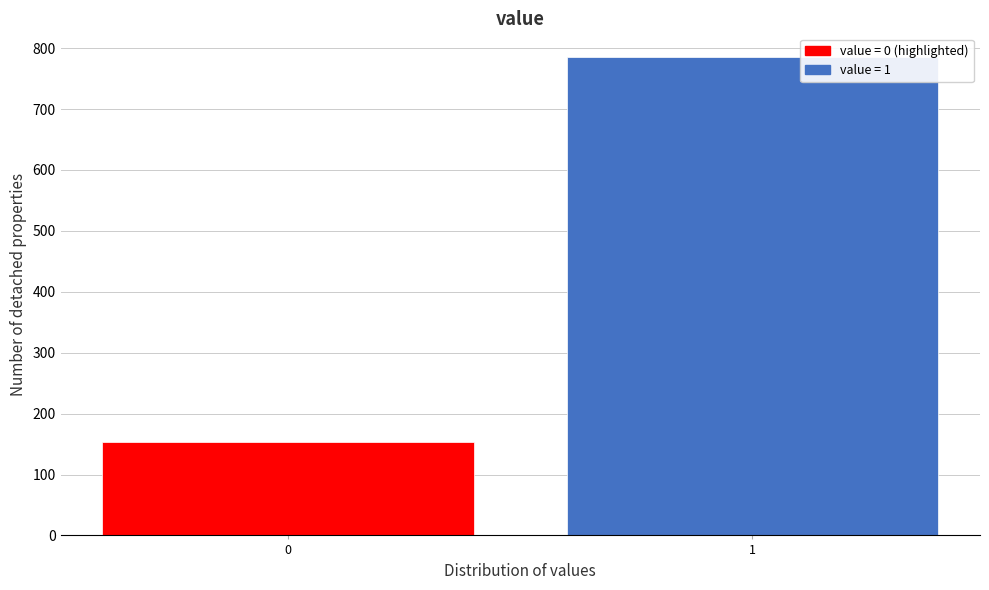

Reading left to right, what are all the values shown in this chart?

154	785